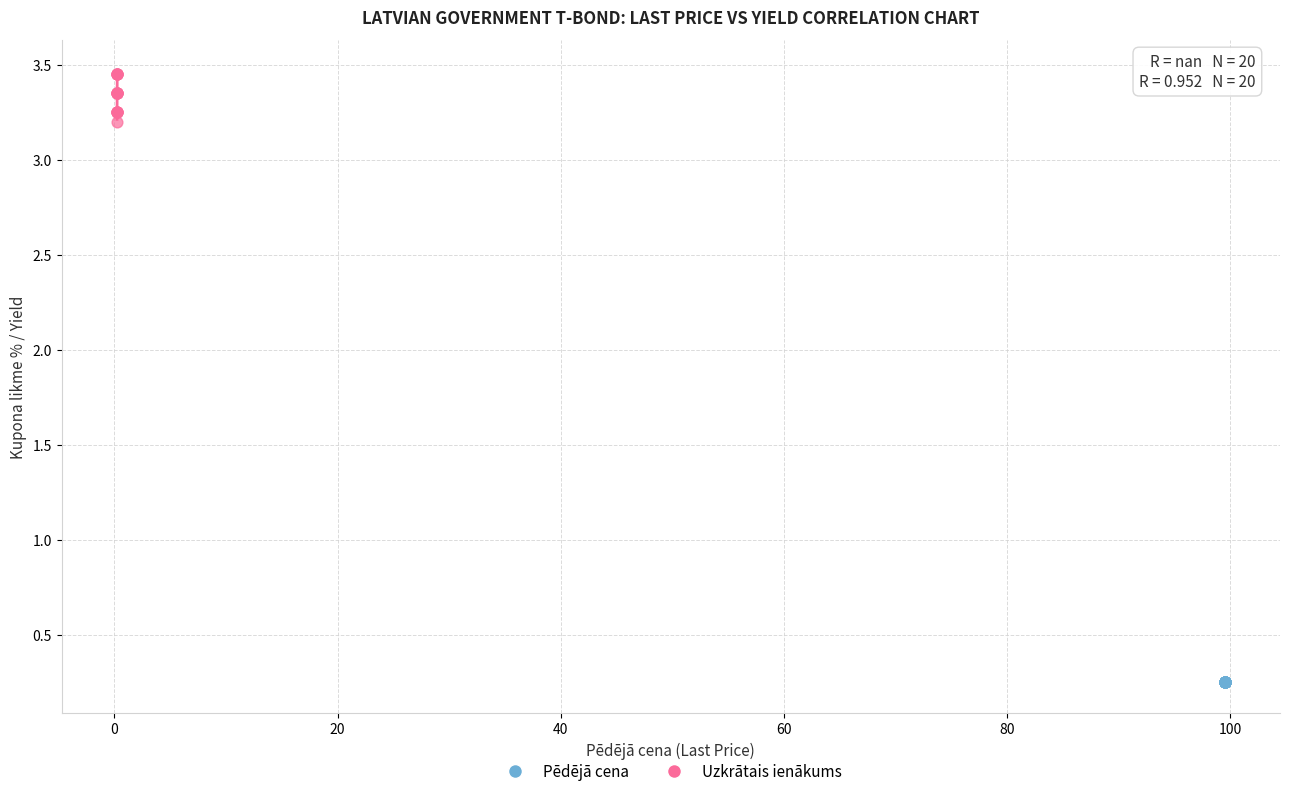

Which series reaches the maximum Y coordinate?

Uzkrātais ienākums